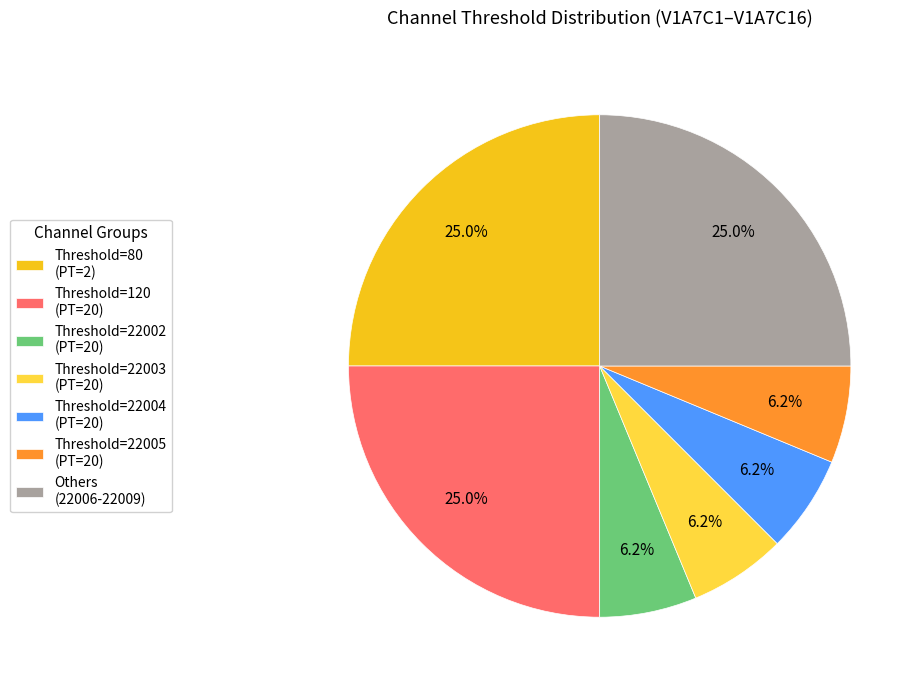

Does any single category account for the majority?

No